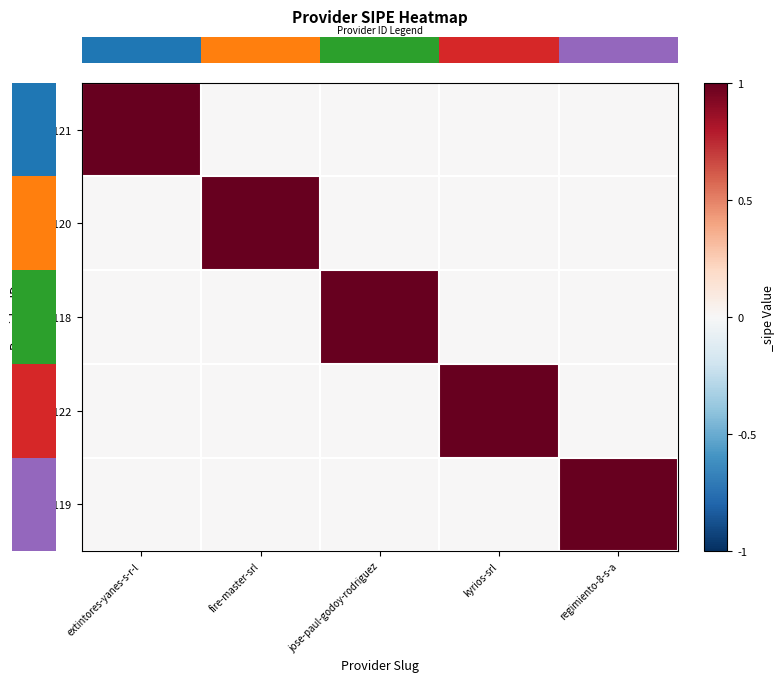

At which category is the sum across all series the highest?

extintores-yanes-s-r-l